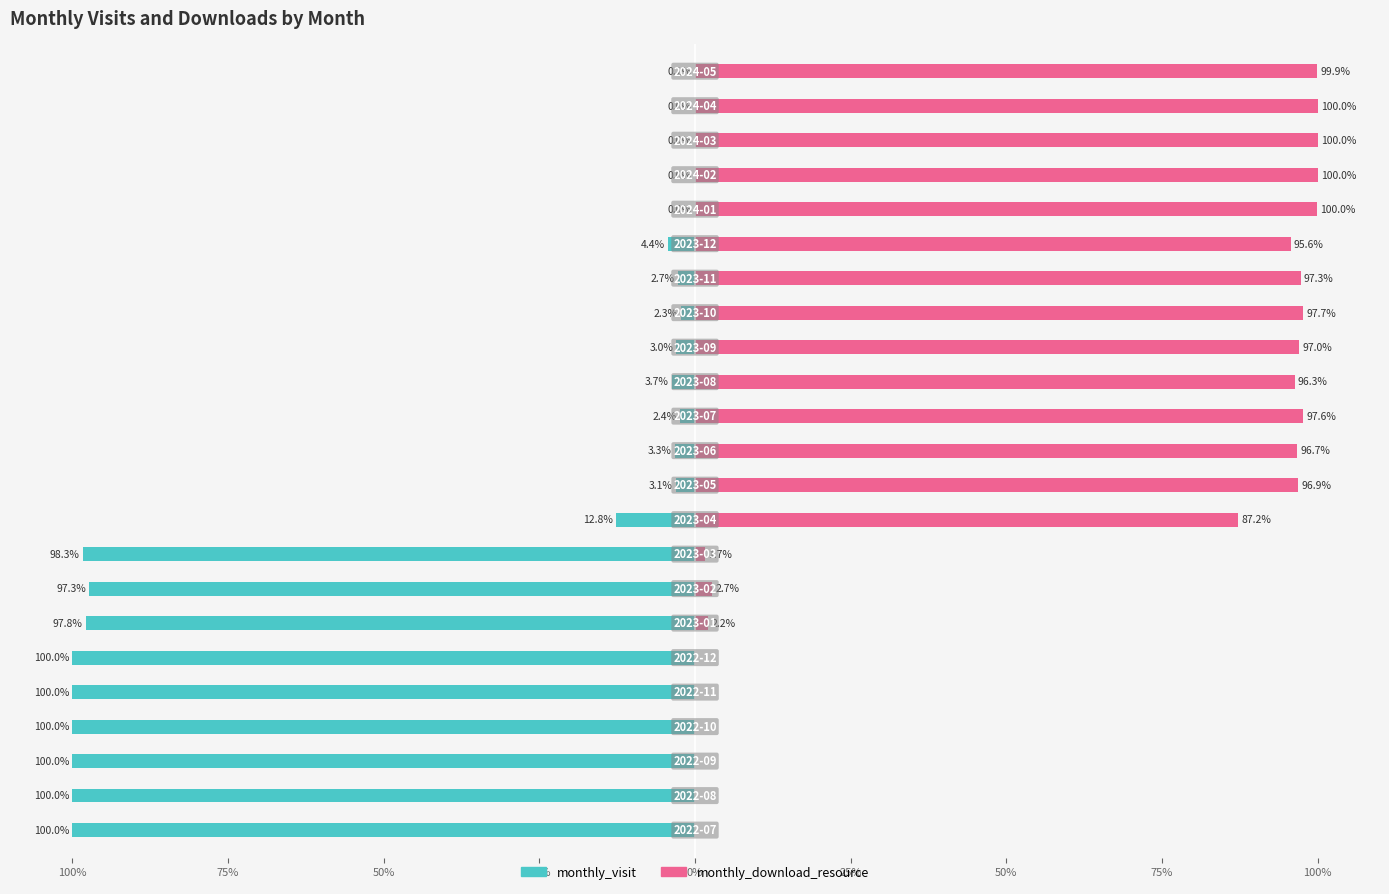

Does the chart contain stacked bars?

No